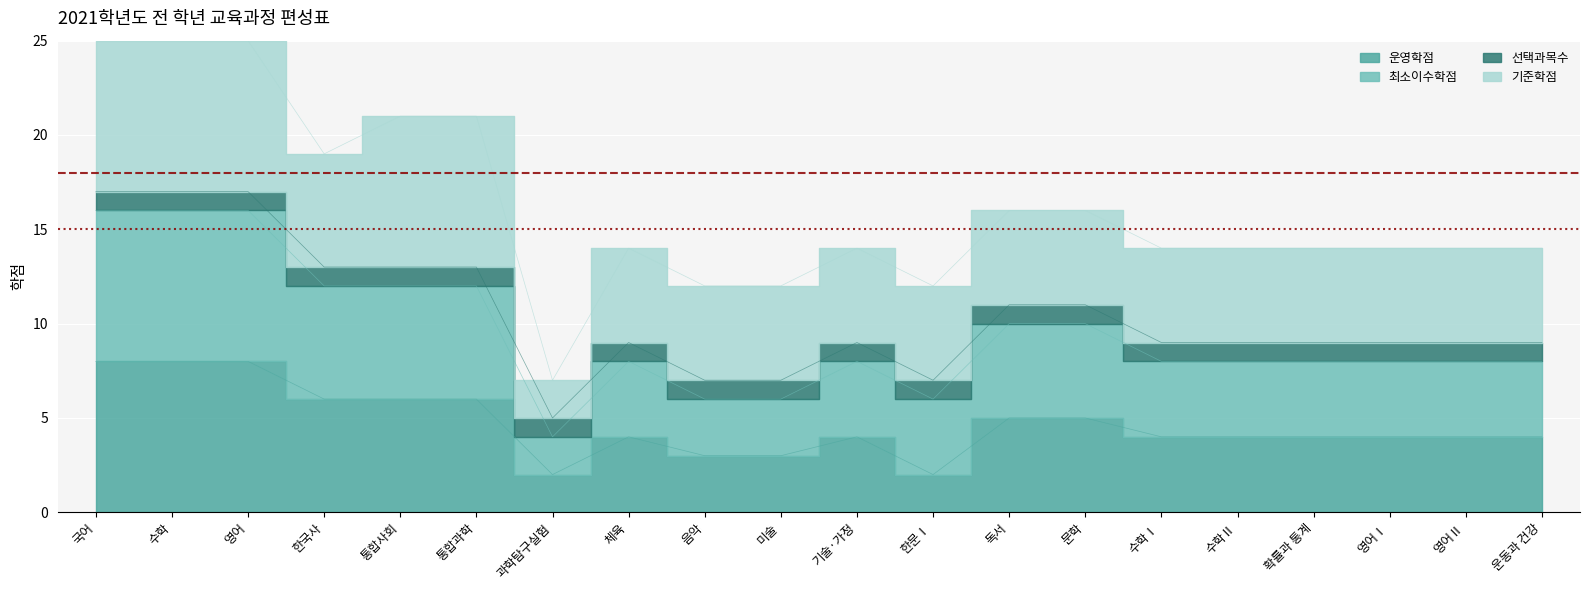

The 최소이수학점 series shows 6 at 한문Ⅰ. True or false?

True